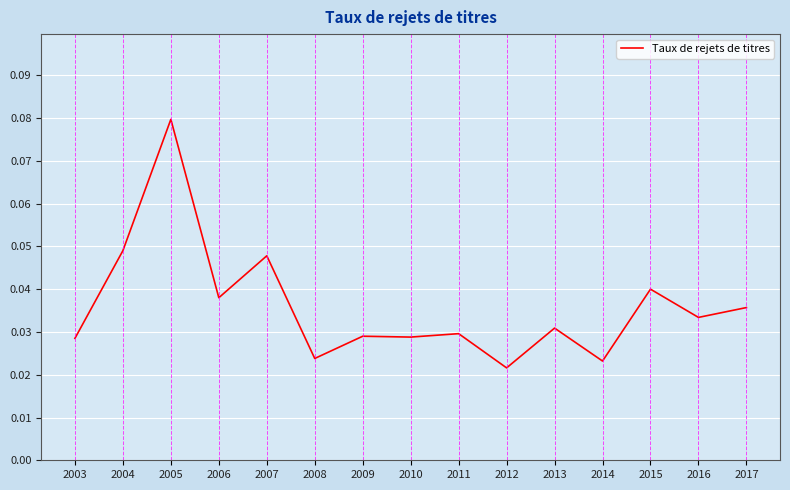

True or false: the data has more than 2 interior local peaks.

True